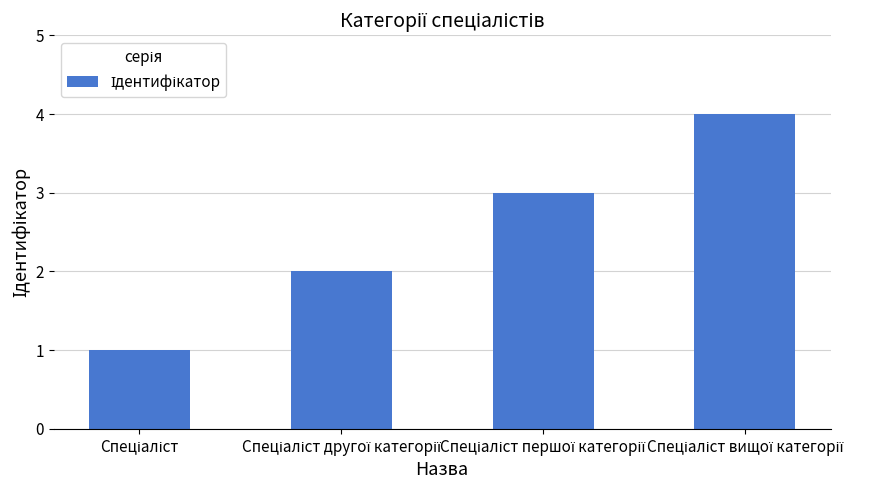

What is the smallest value displayed?

1